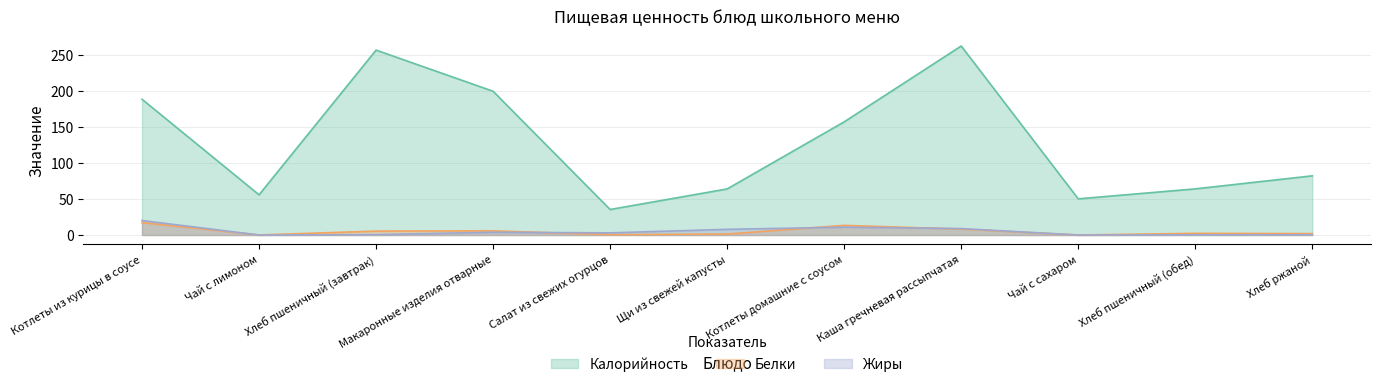

Which category has the lowest value in the Жиры series?

Чай с лимоном